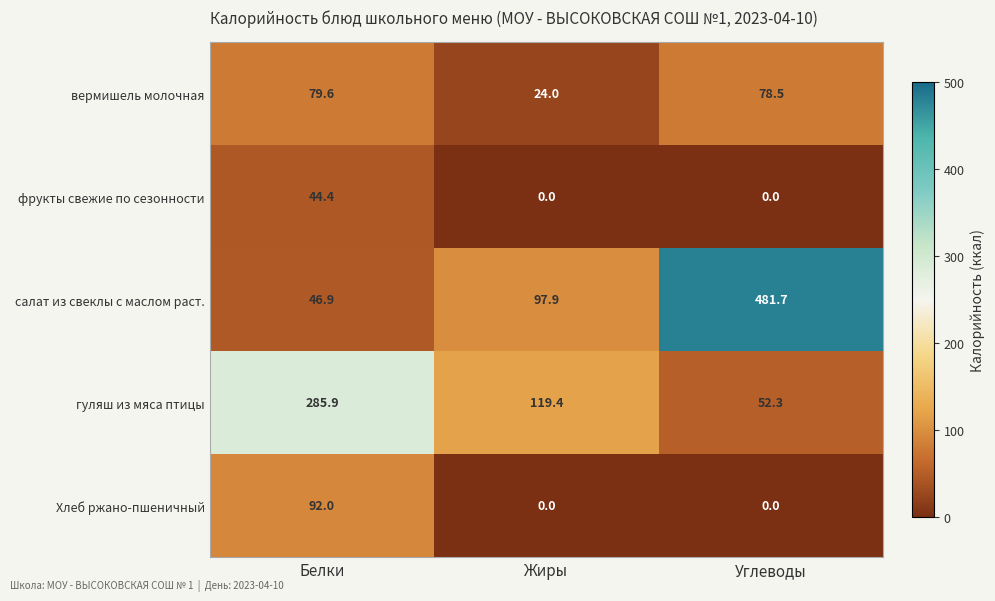

What is the difference between the фрукты свежие по сезонности values at Белки and Жиры?

44.4